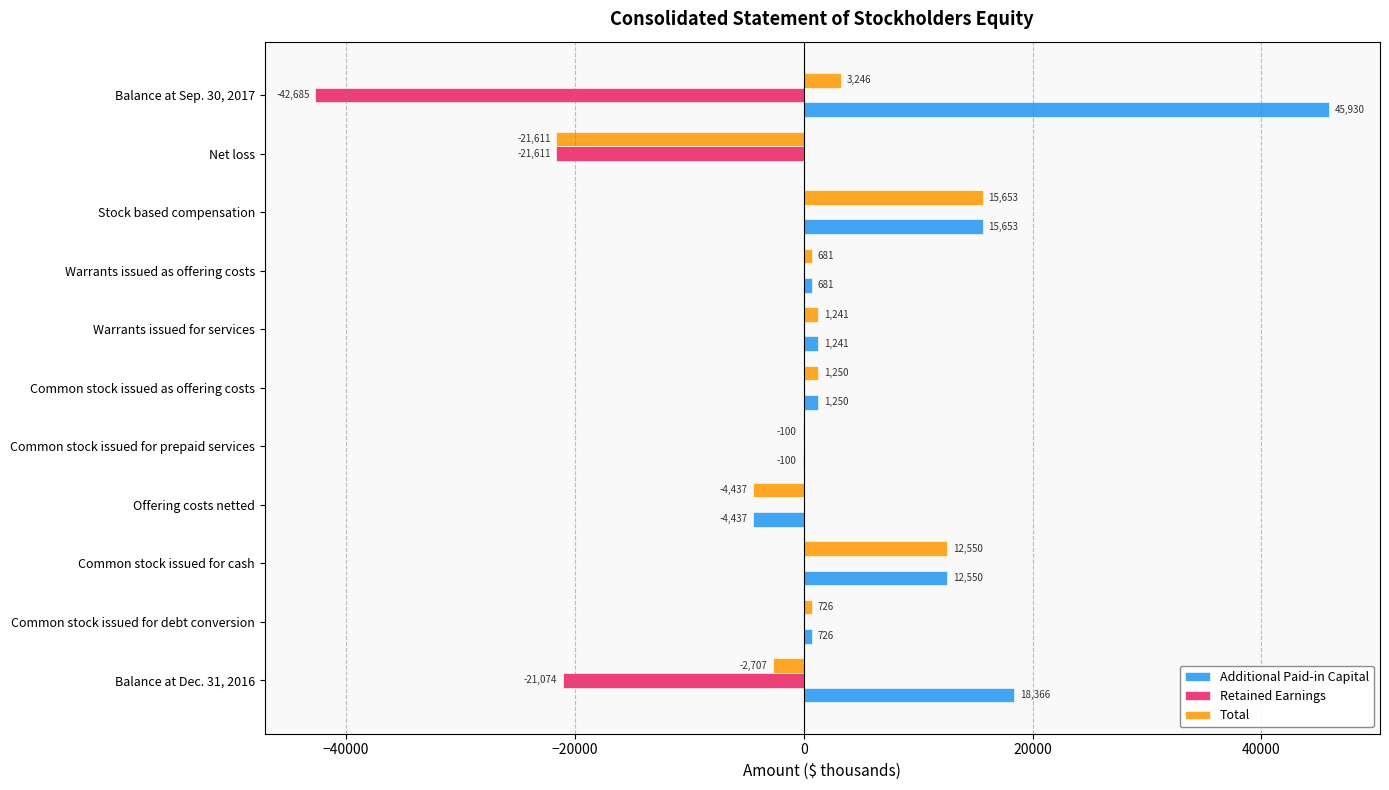

What is the maximum value for Additional Paid-in Capital?

45930